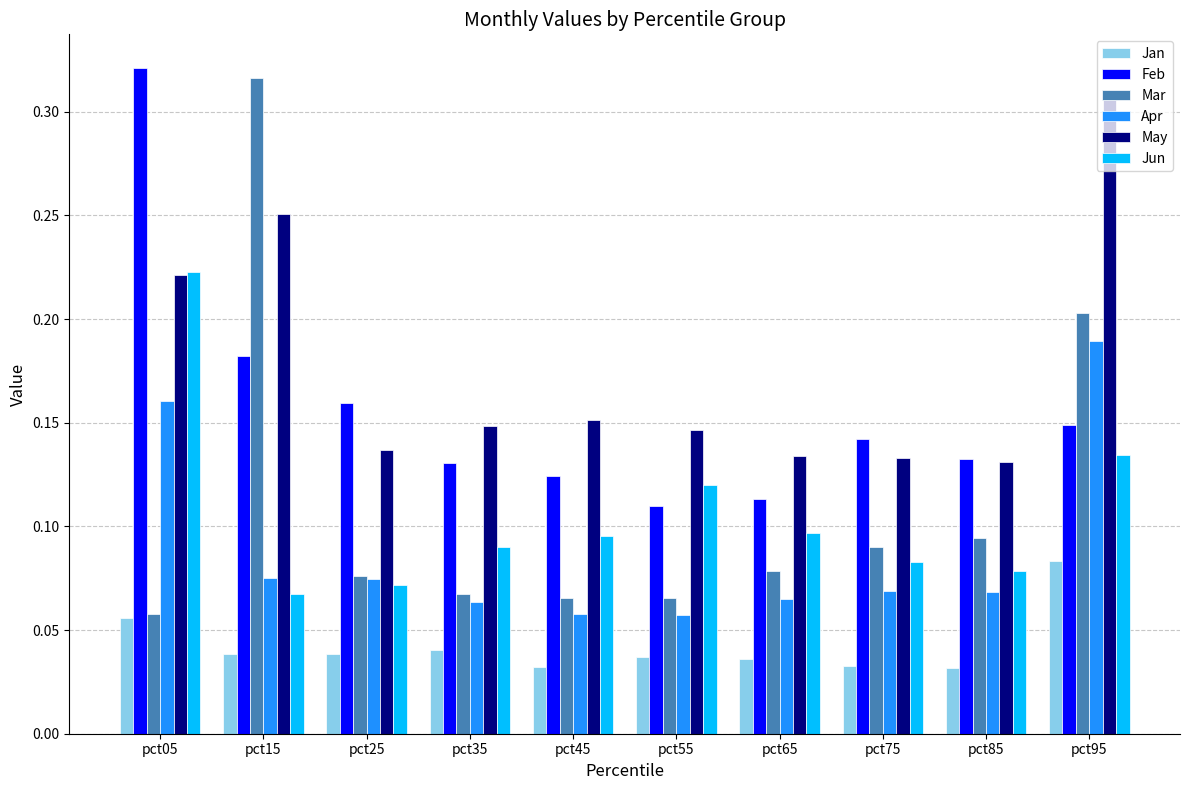

Rank the series at pct75 from lowest to highest value.

Jan, Apr, Jun, Mar, May, Feb